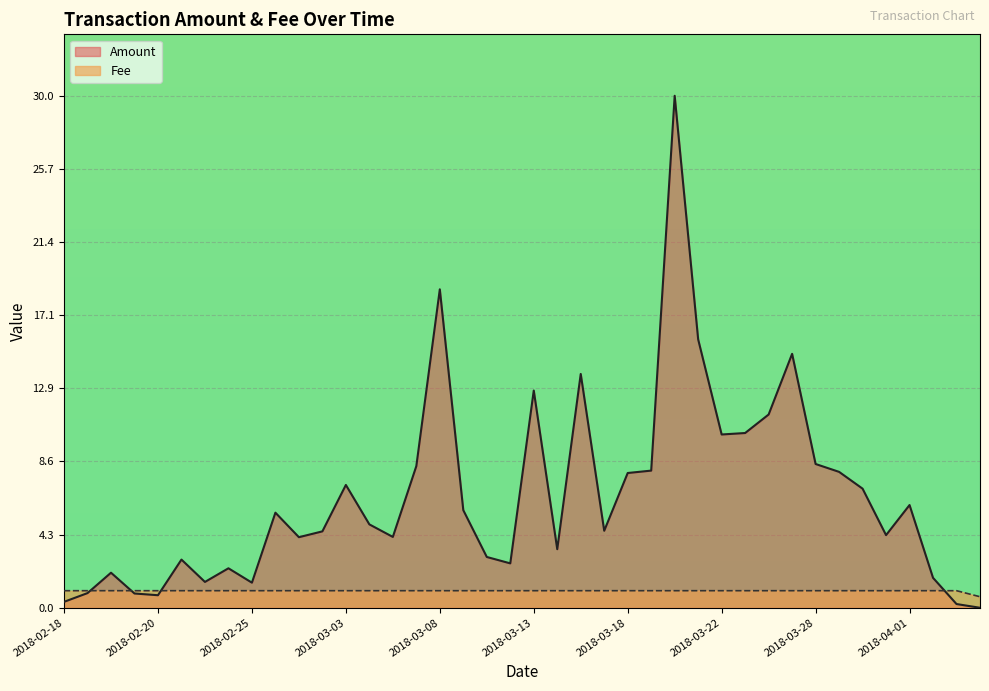

The value at 2018-02-28 is 1.0. True or false?

True